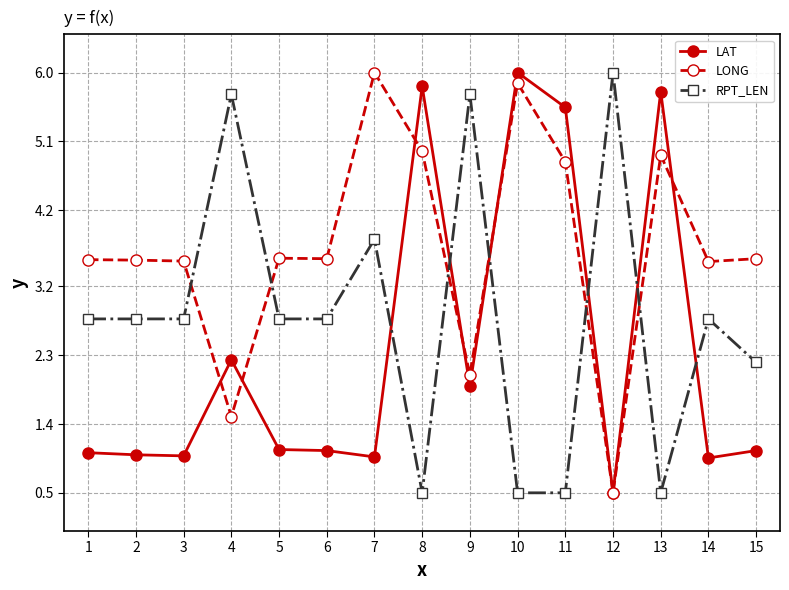

The value of RPT_LEN at 2 is 3.7. True or false?

False